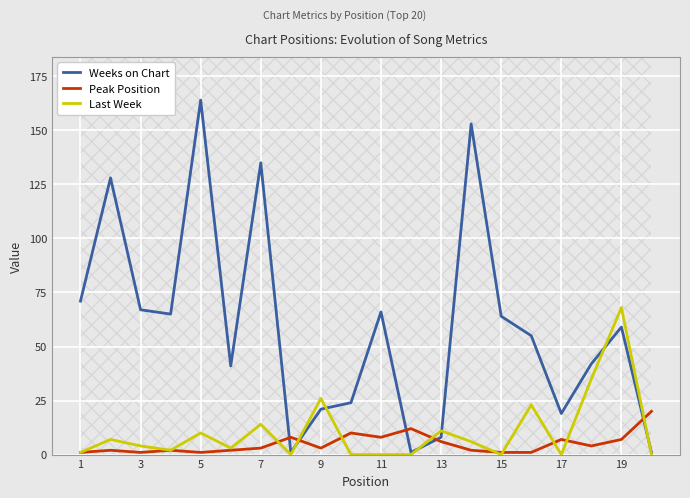

Reading left to right, transcribe all the data shown in this chart.

Weeks on Chart: 71	128	67	65	164	41	135	1	21	24	66	1	8	153	64	55	19	42	59	1
Peak Position: 1	2	1	2	1	2	3	8	3	10	8	12	6	2	1	1	7	4	7	20
Last Week: 1	7	4	2	10	3	14	0	26	0	0	0	11	6	0	23	0	35	68	0